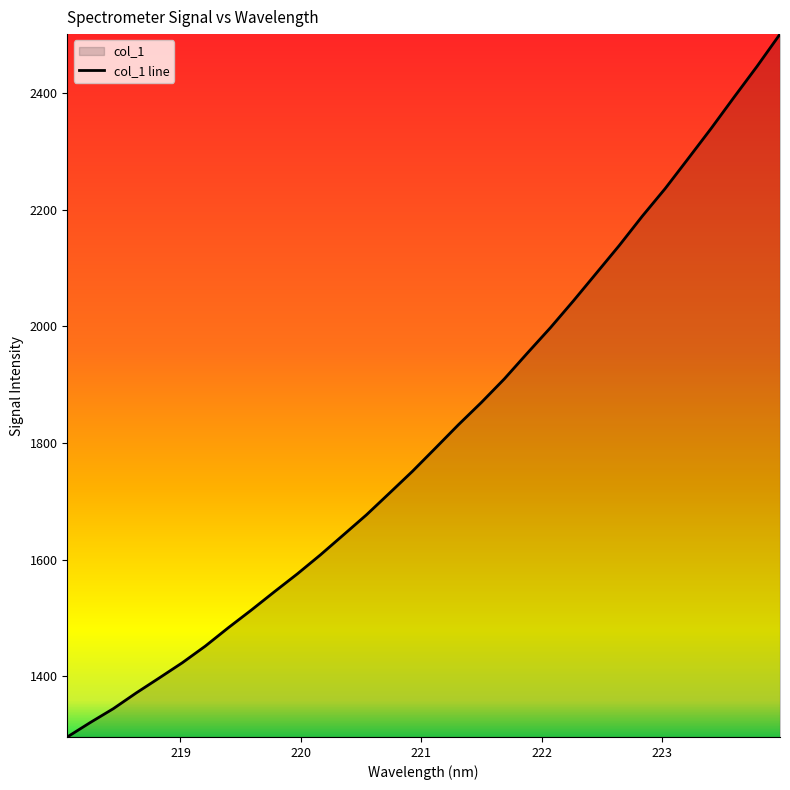

What is the label of the 21st point from the left?

221.8812